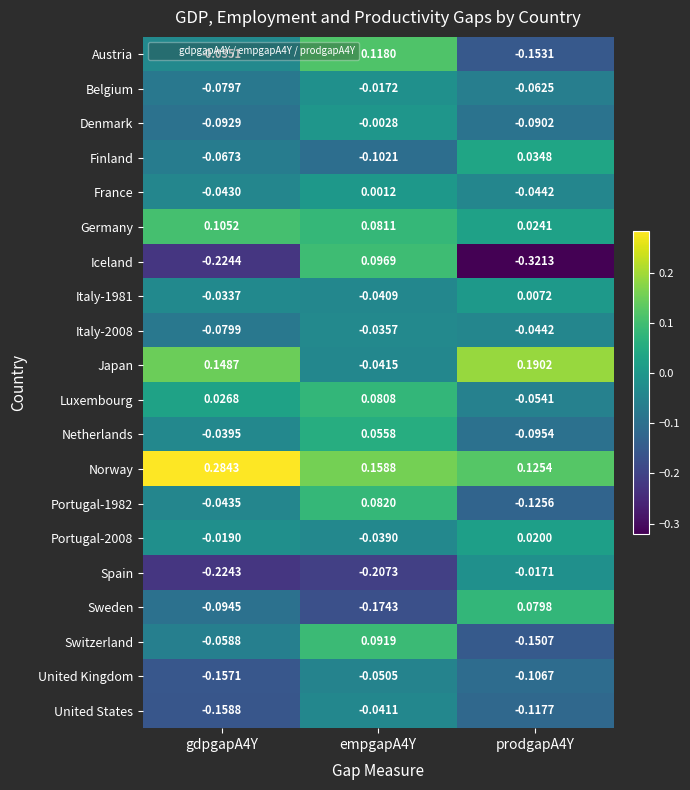

Between gdpgapA4Y and prodgapA4Y, which series saw the biggest shift?

Spain